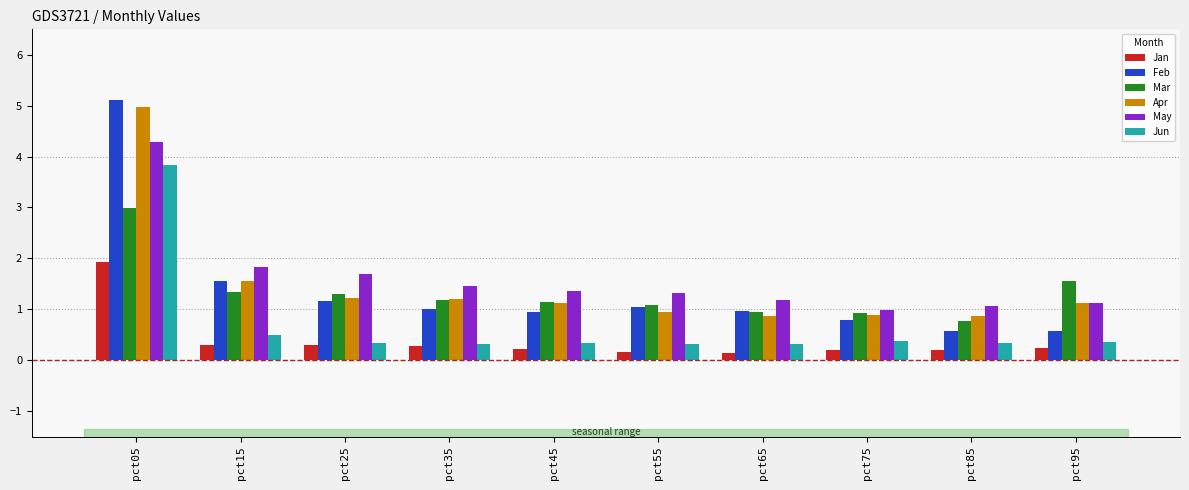

Count the number of data series in this chart.

6